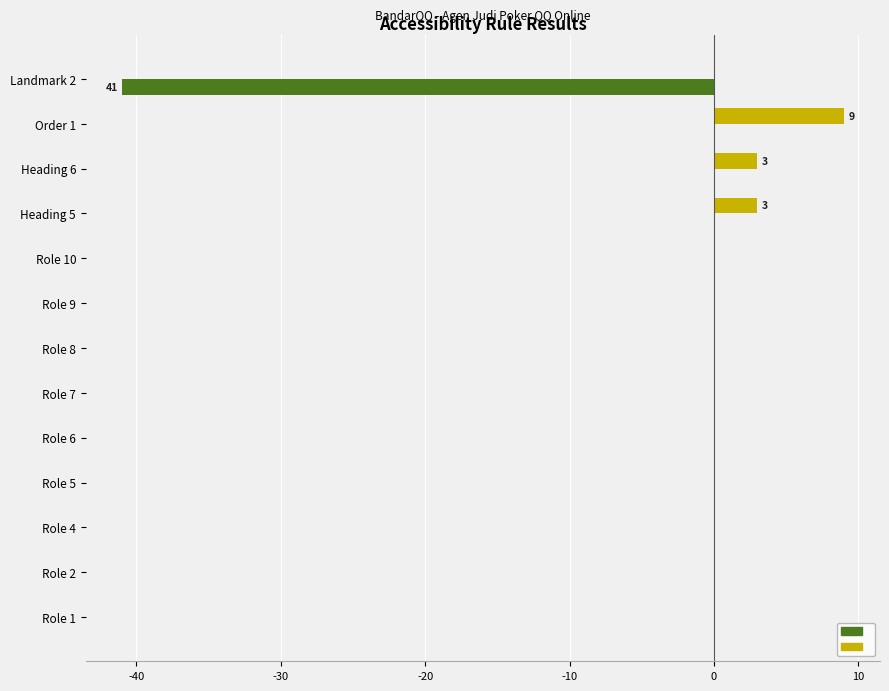

At which category is the sum across all series the highest?

Order 1